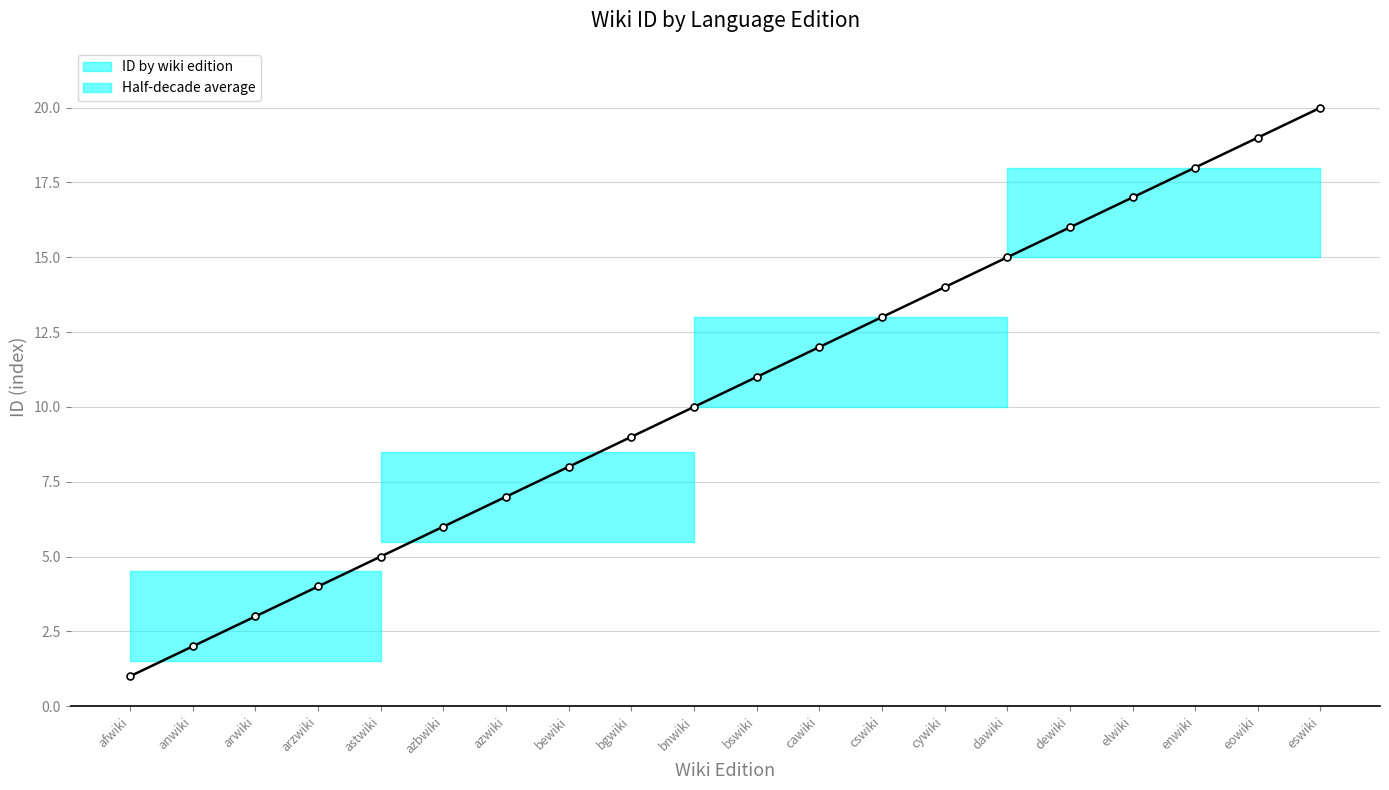

Does the chart display data point markers on the line(s)?

Yes